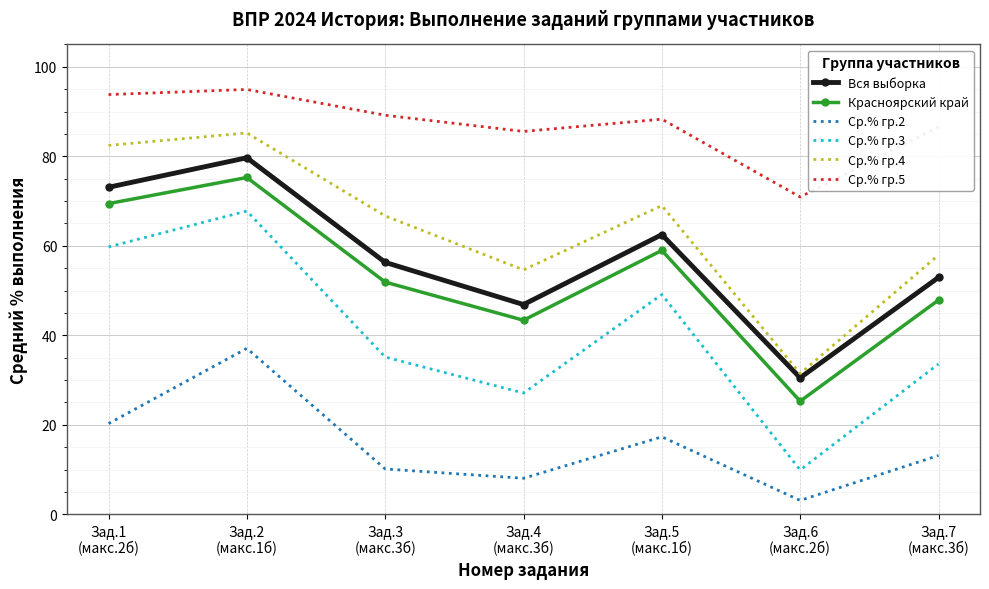

True or false: Ср.% гр.4 and Ср.% гр.3 intersect in this chart.

False